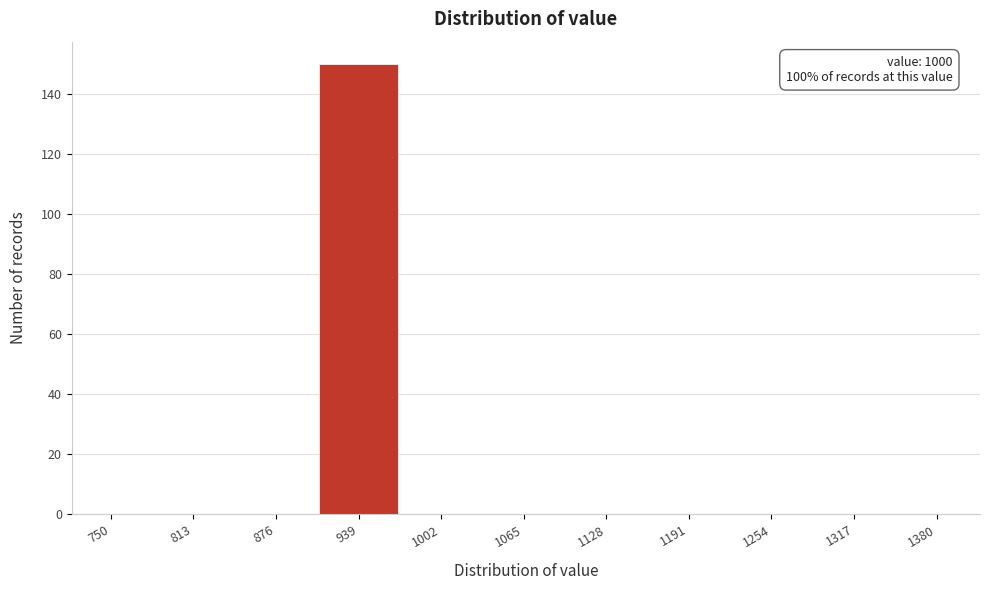

Reading left to right, extract all data points from this chart.

750=0	813=0	876=0	939=150	1002=0	1065=0	1128=0	1191=0	1254=0	1317=0	1380=0